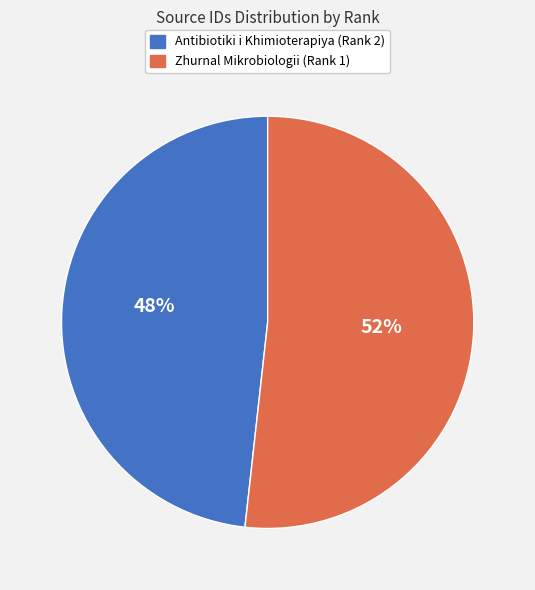

Which category has the biggest portion of the pie?

Zhurnal Mikrobiologii (Rank 1)